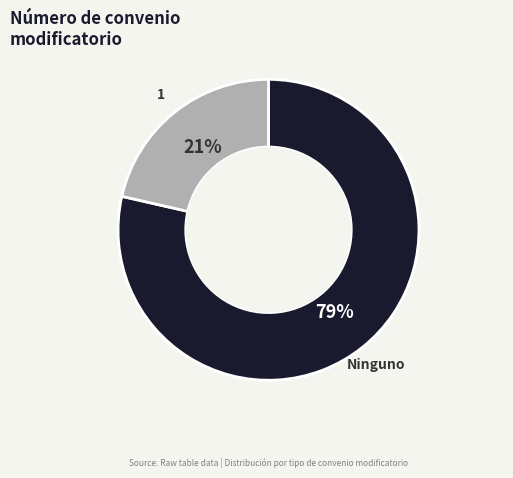

To the nearest percent, what percentage of the pie is 1?

21%